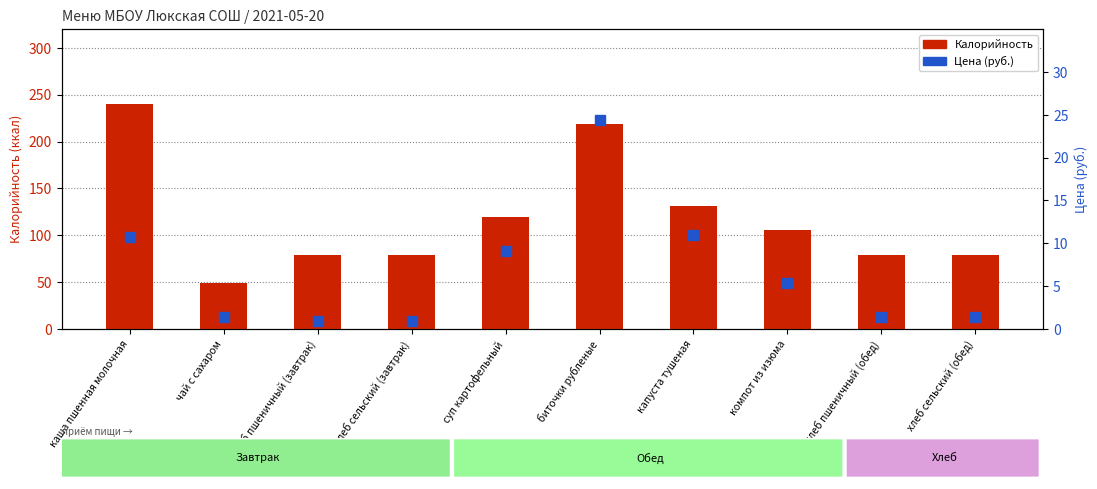

What is the maximum value for Калорийность?

240.0